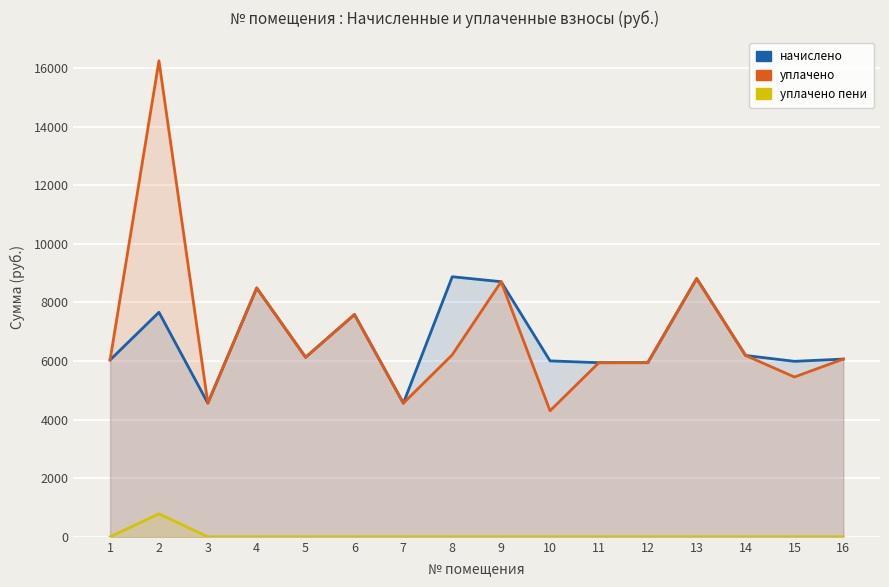

The value of уплачено пени at 4 is -339.9. True or false?

False